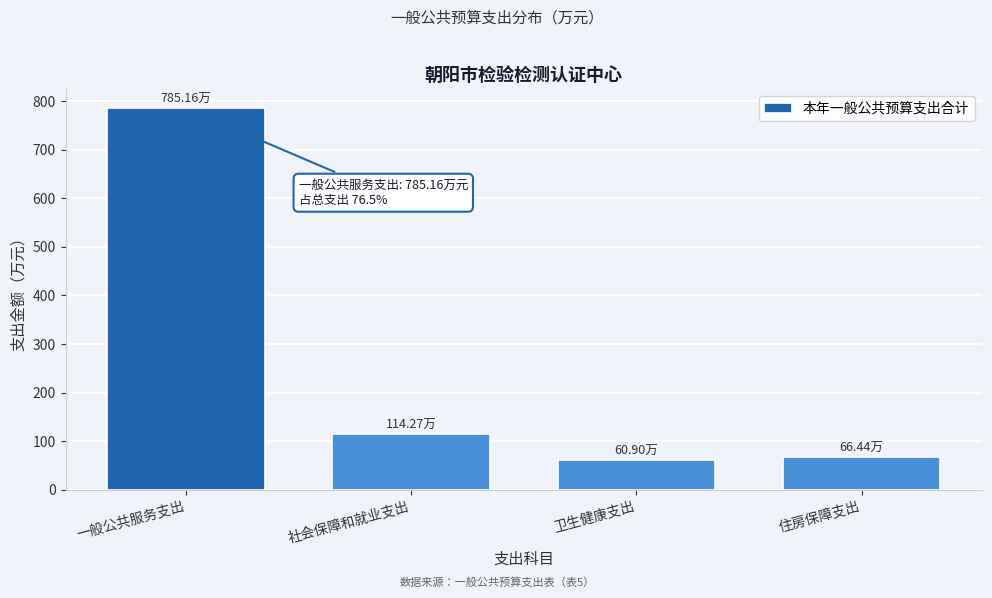

At which label is the value closest to 423?

社会保障和就业支出